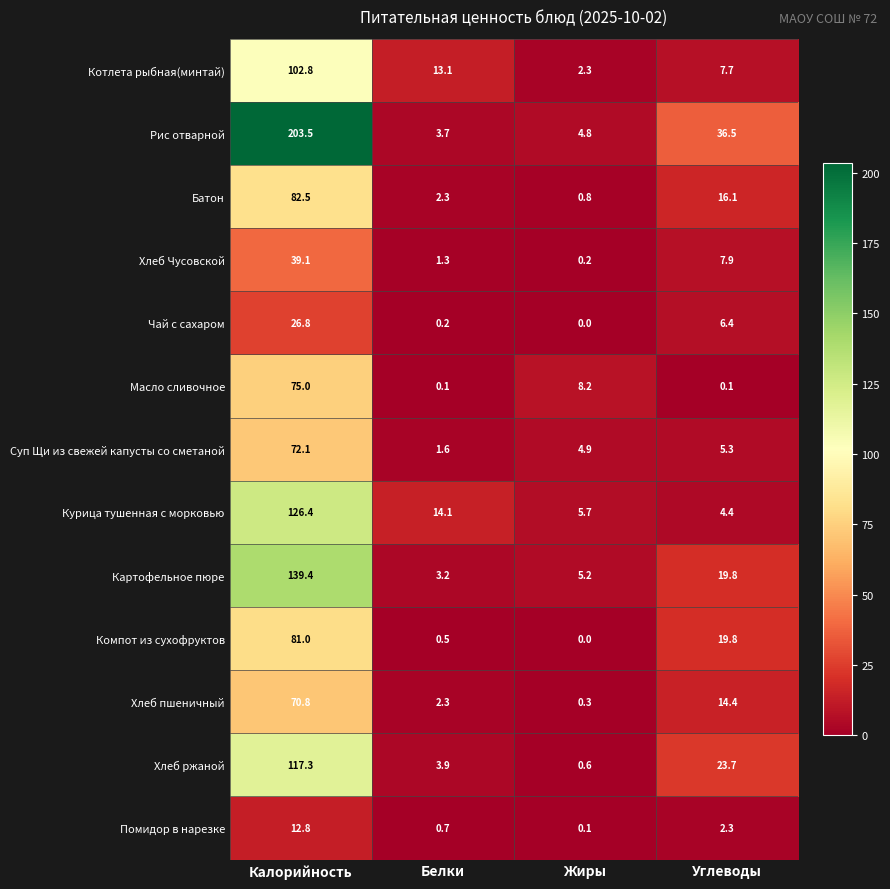

The Компот из сухофруктов series shows 0.5 at Белки. True or false?

True